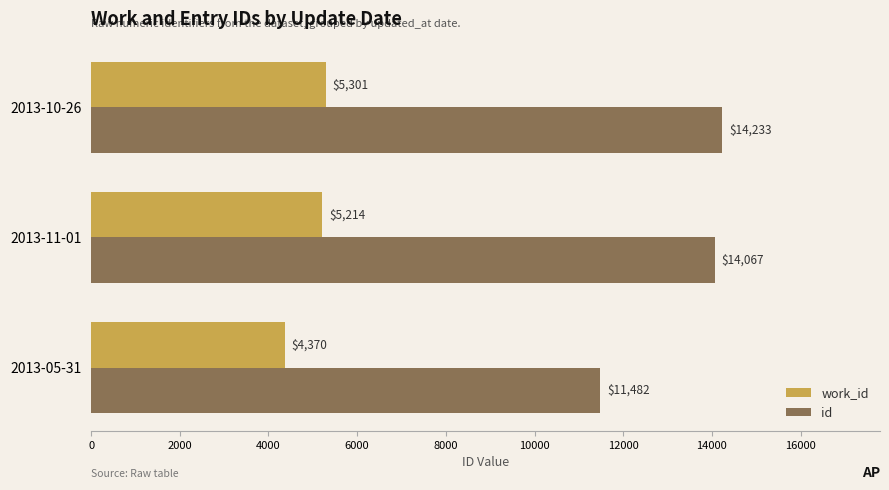

Which series has the widest spread of values?

id